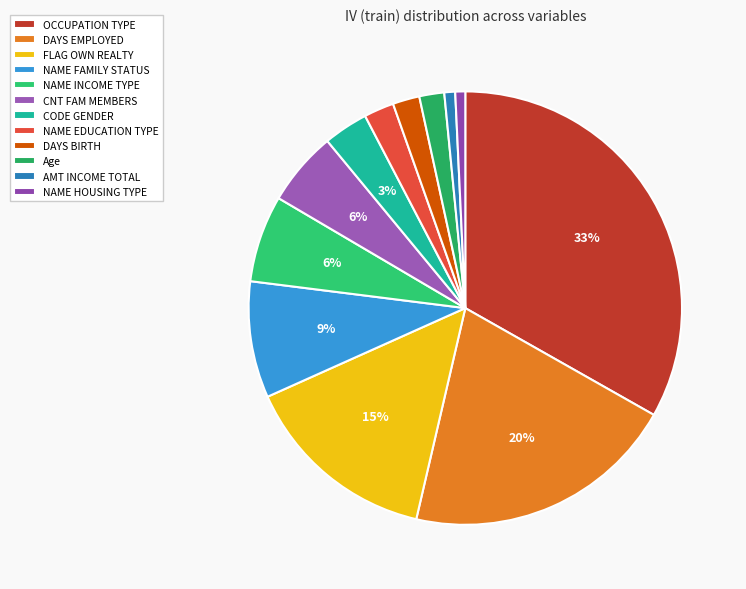

How many slices are in this pie chart?

12